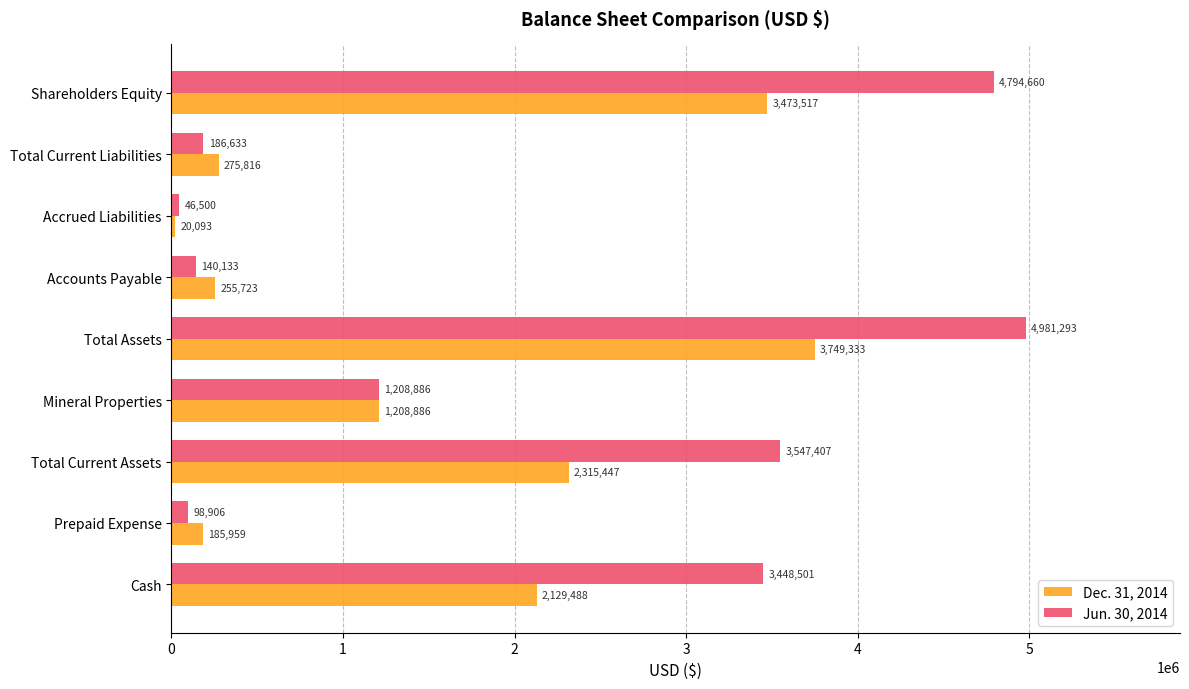

What is the total value across all series at Total Assets?

8730626